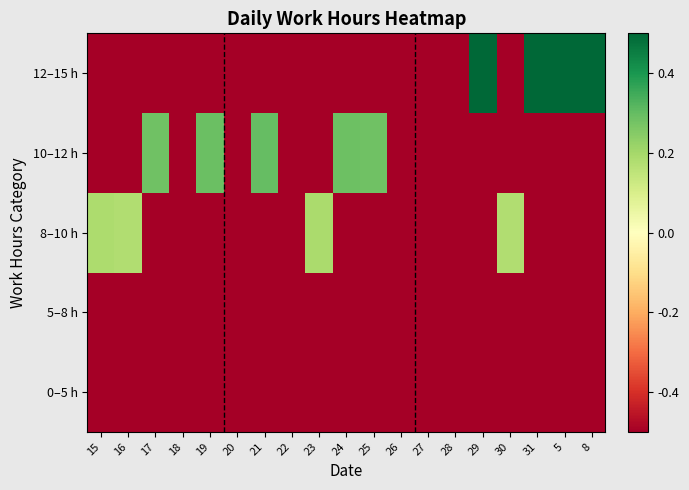

Reading right to left, extract all data points from this chart.

0–5 h: 8=-0.5	5=-0.5	31=-0.5	30=-0.5	29=-0.5	28=-0.5	27=-0.5	26=-0.5	25=-0.5	24=-0.5	23=-0.5	22=-0.5	21=-0.5	20=-0.5	19=-0.5	18=-0.5	17=-0.5	16=-0.5	15=-0.5
5–8 h: 8=-0.5	5=-0.5	31=-0.5	30=-0.5	29=-0.5	28=-0.5	27=-0.5	26=-0.5	25=-0.5	24=-0.5	23=-0.5	22=-0.5	21=-0.5	20=-0.5	19=-0.5	18=-0.5	17=-0.5	16=-0.5	15=-0.5
8–10 h: 8=-0.5	5=-0.5	31=-0.5	30=0.2	29=-0.5	28=-0.5	27=-0.5	26=-0.5	25=-0.5	24=-0.5	23=0.2	22=-0.5	21=-0.5	20=-0.5	19=-0.5	18=-0.5	17=-0.5	16=0.2	15=0.2
10–12 h: 8=-0.5	5=-0.5	31=-0.5	30=-0.5	29=-0.5	28=-0.5	27=-0.5	26=-0.5	25=0.3	24=0.3	23=-0.5	22=-0.5	21=0.3	20=-0.5	19=0.3	18=-0.5	17=0.3	16=-0.5	15=-0.5
12–15 h: 8=0.5	5=0.5	31=0.5	30=-0.5	29=0.5	28=-0.5	27=-0.5	26=-0.5	25=-0.5	24=-0.5	23=-0.5	22=-0.5	21=-0.5	20=-0.5	19=-0.5	18=-0.5	17=-0.5	16=-0.5	15=-0.5